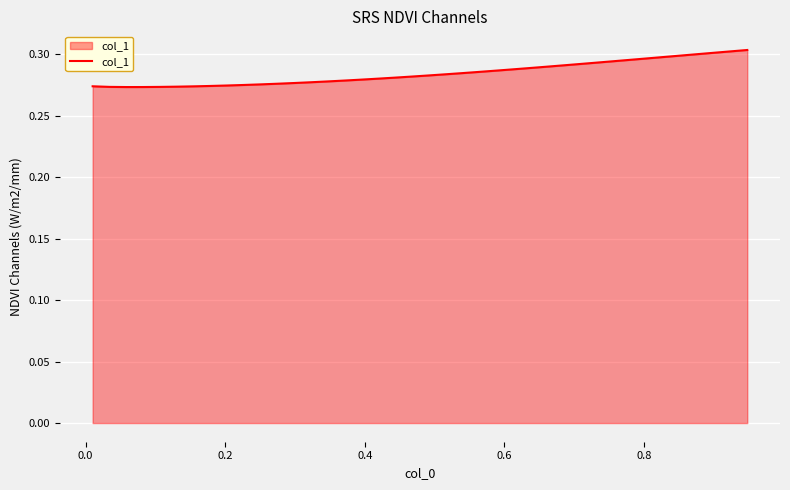

Reading right to left, transcribe all the data shown in this chart.

0.3	0.3	0.3	0.3	0.3	0.3	0.3	0.3	0.3	0.3	0.3	0.3	0.3	0.3	0.3	0.3	0.3	0.3	0.3	0.3	0.3	0.3	0.3	0.3	0.3	0.3	0.3	0.3	0.3	0.3	0.3	0.3	0.3	0.3	0.3	0.3	0.3	0.3	0.3	0.3